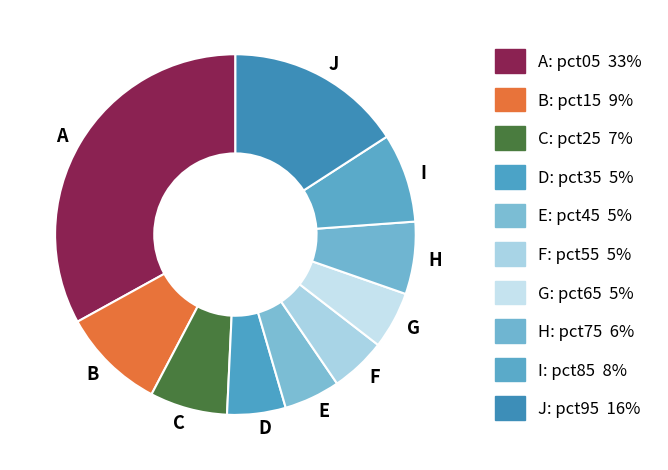

The A slice represents 25% of the pie. True or false?

False